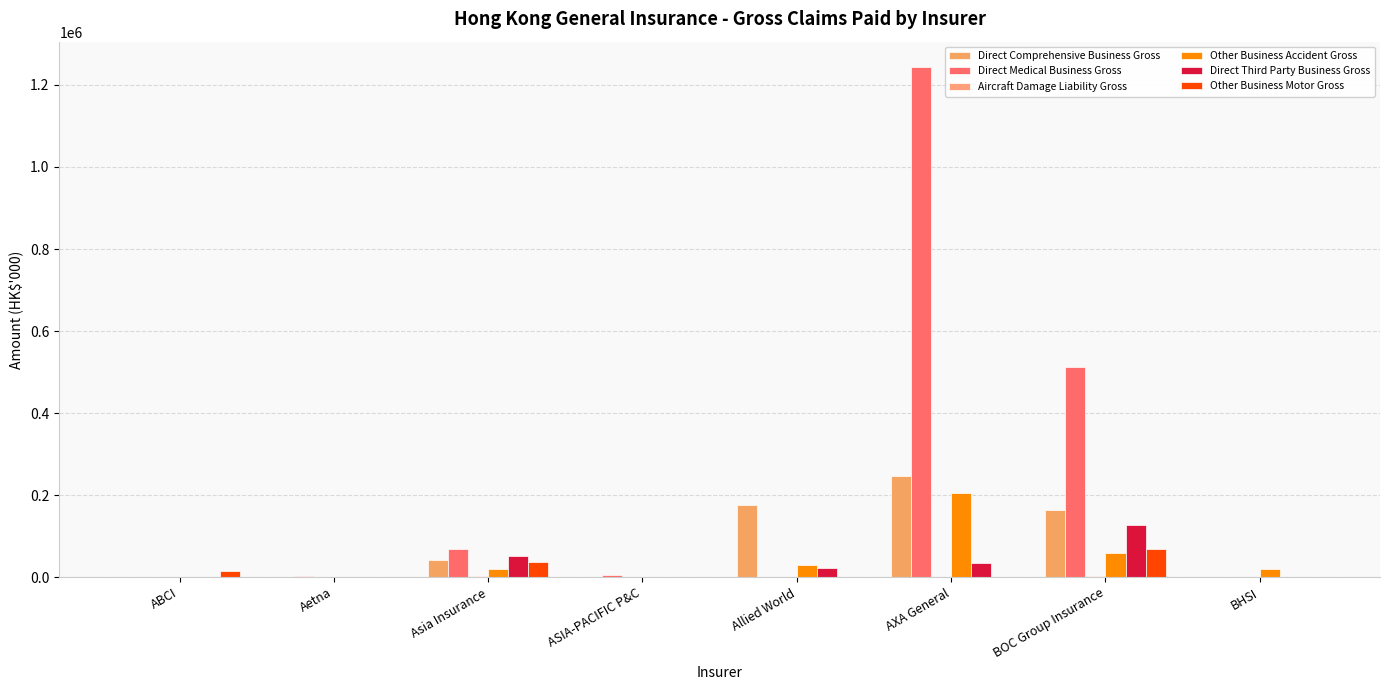

Which category has the lowest value in the Direct Medical Business Gross series?

BHSI